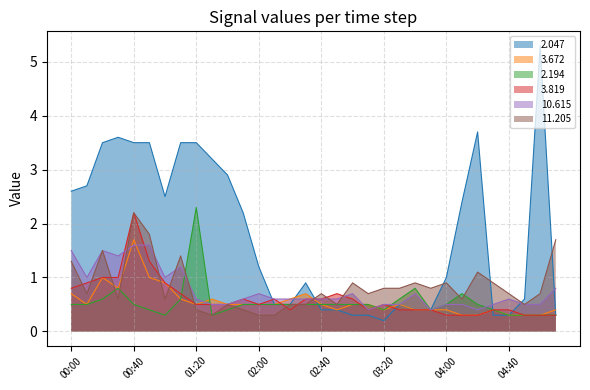

Read the 3.672 value at 02:20.

0.6